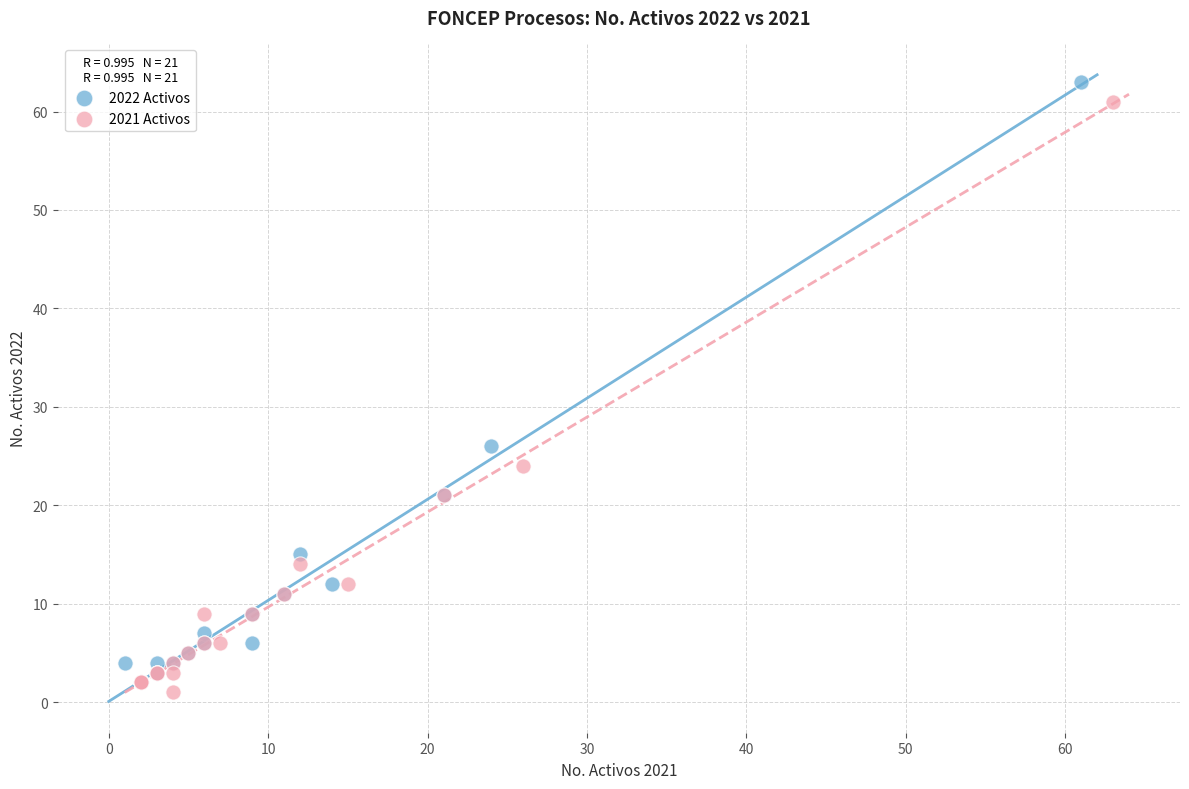

Which series has the largest Y range (max minus min)?

2022 Activos